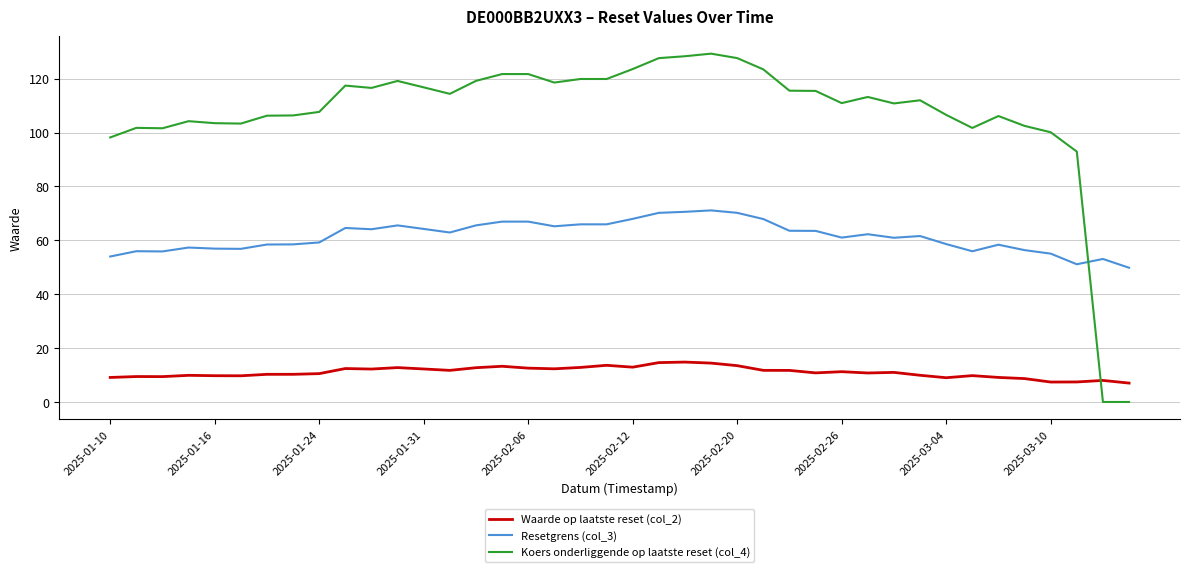

Which series has the largest total across all categories?

Koers onderliggende op laatste reset (col_4)